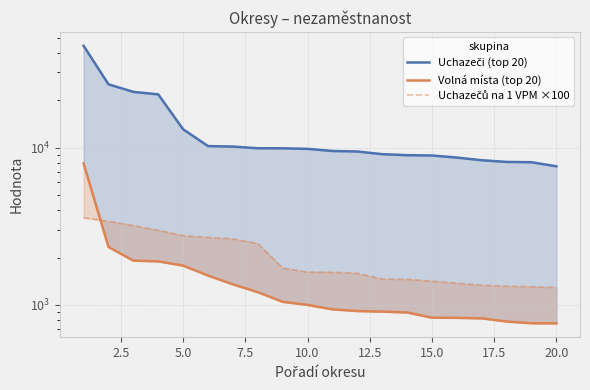

Which series has the largest total across all categories?

Uchazeči (top 20)